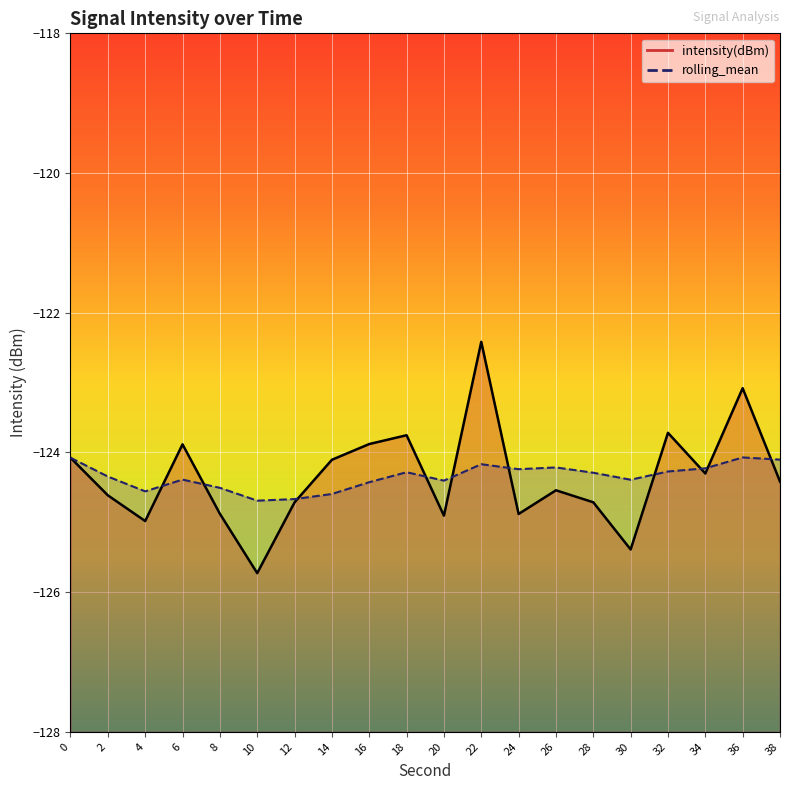

At which label does intensity(dBm) first exceed -124?

6